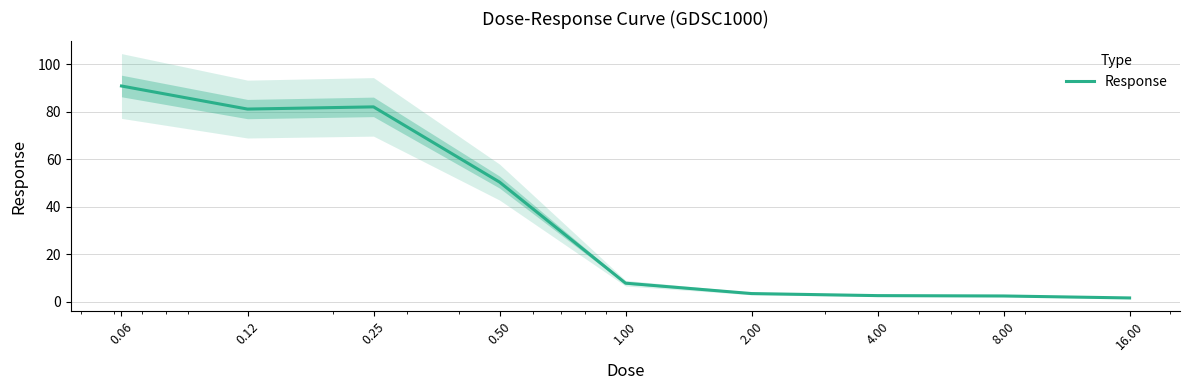

Rank the categories by value from lowest to highest.

16.00, 8.00, 4.00, 2.00, 1.00, 0.50, 0.12, 0.25, 0.06